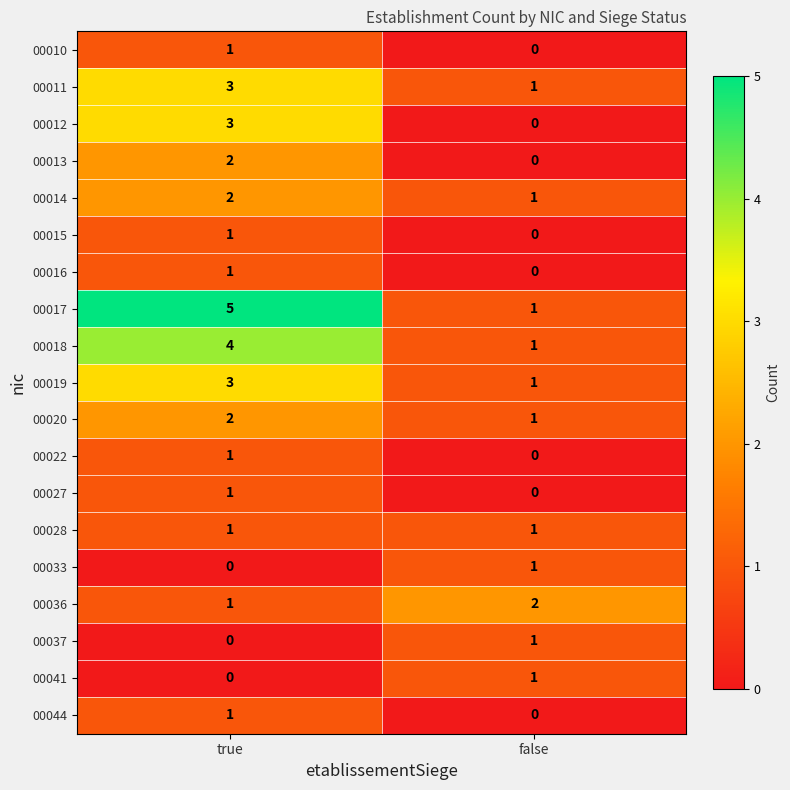

Which label corresponds to the largest value in the chart?

true